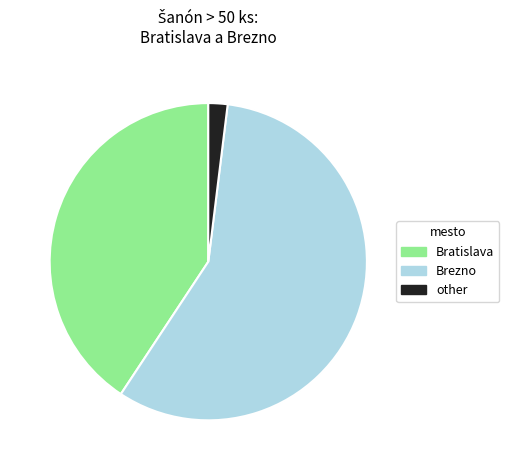

Approximately how many times larger is the value at Bratislava compared to Brezno?

0.7